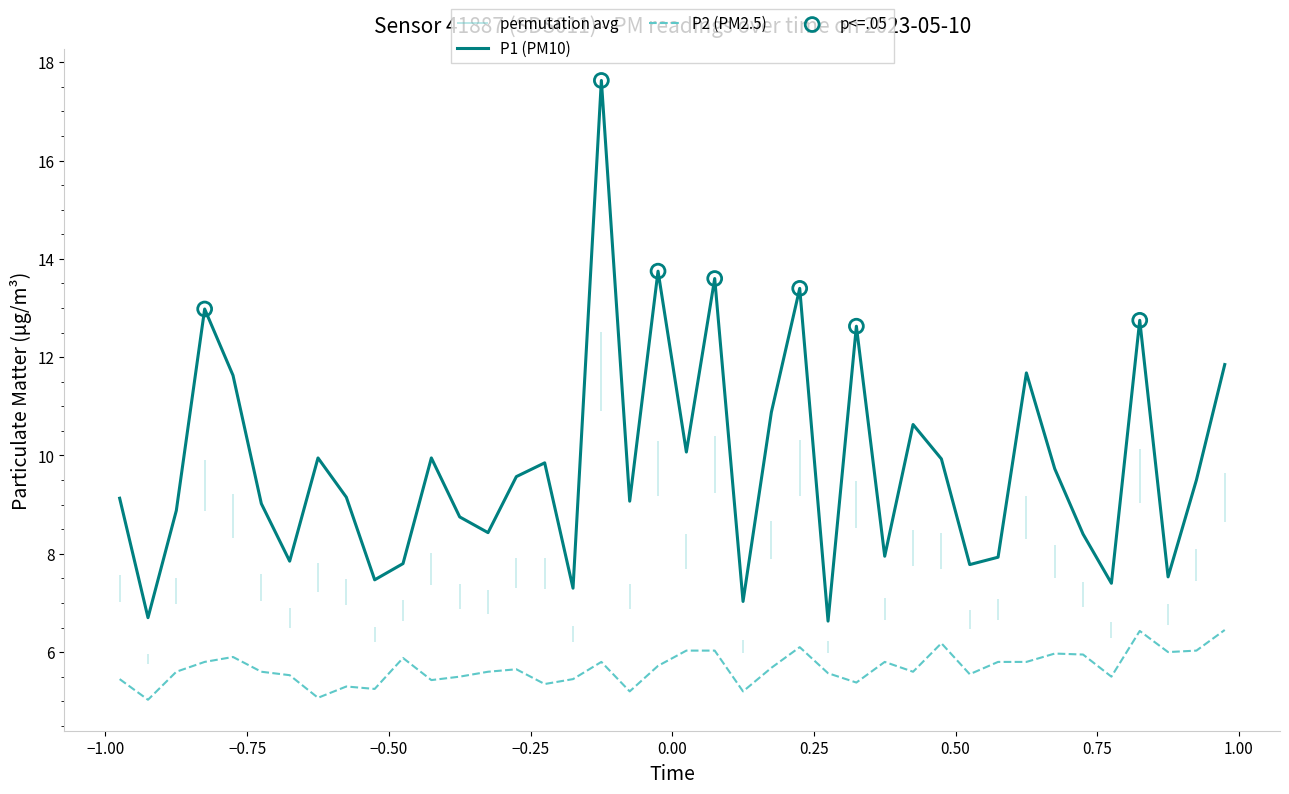

What is the total value across all series at 00:39?

14.3